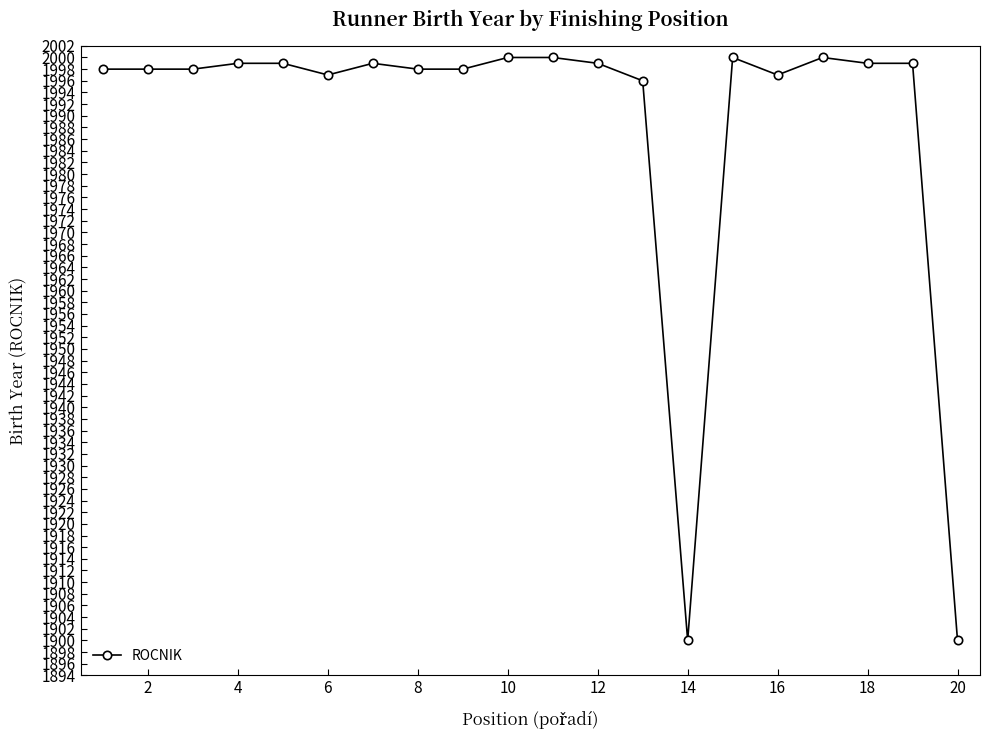

What is the value of the 12th point from the left?

1999